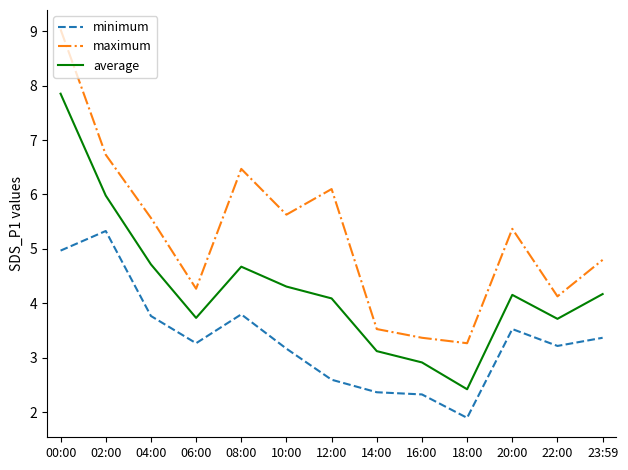

Which series changed the most between 04:00 and 18:00?

maximum